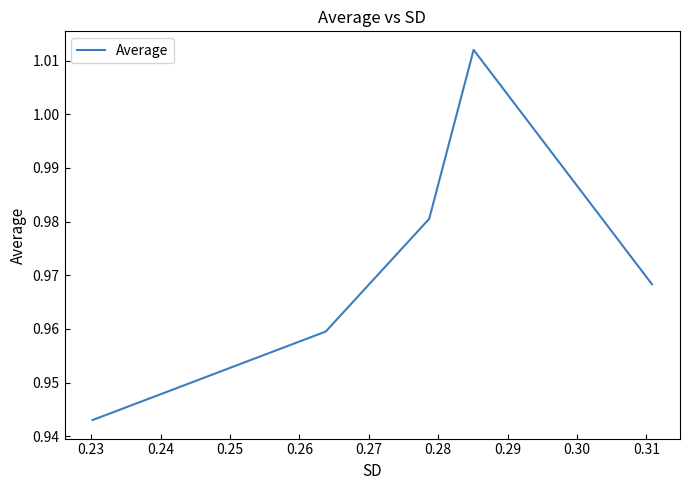

Count the values in the range 0 to 1.

4